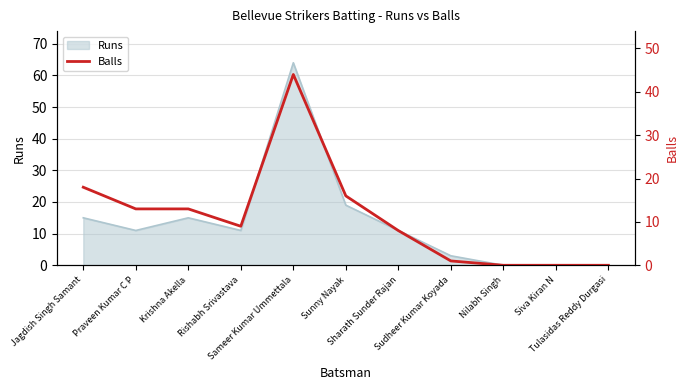

Reading left to right, what are all the values shown in this chart?

18	13	13	9	44	16	8	1	0	0	0